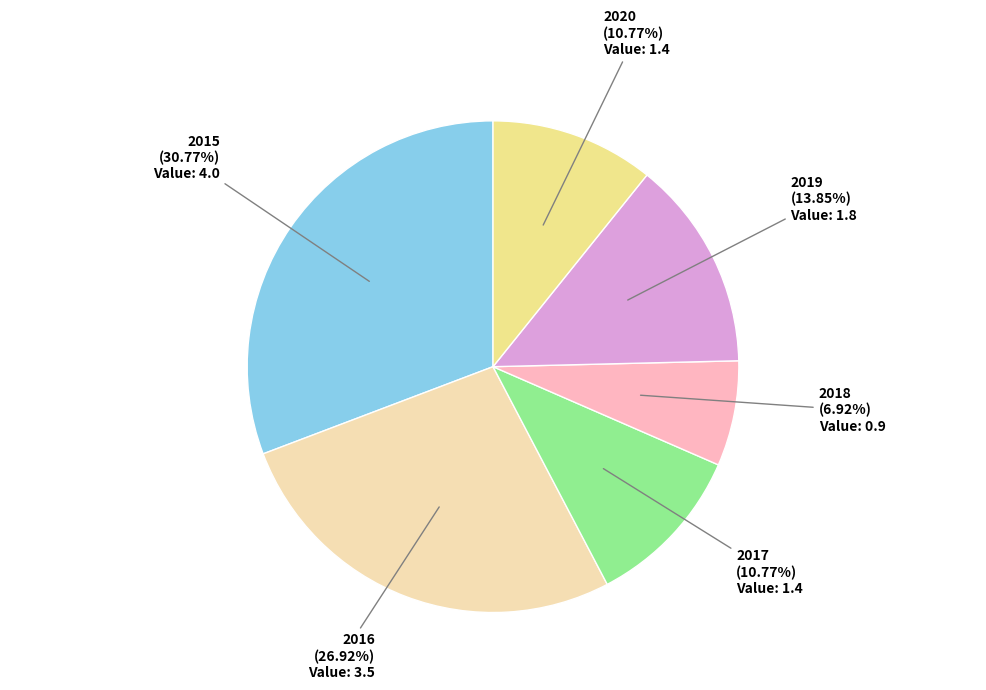

To the nearest percent, what is the difference between the 2018 and 2020 slice percentages?

4%